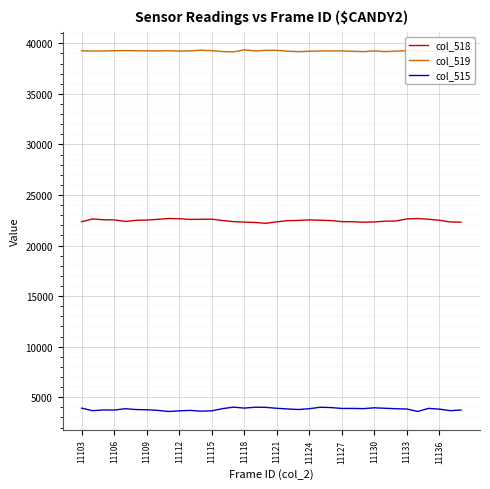

True or false: col_515 and col_519 intersect in this chart.

False